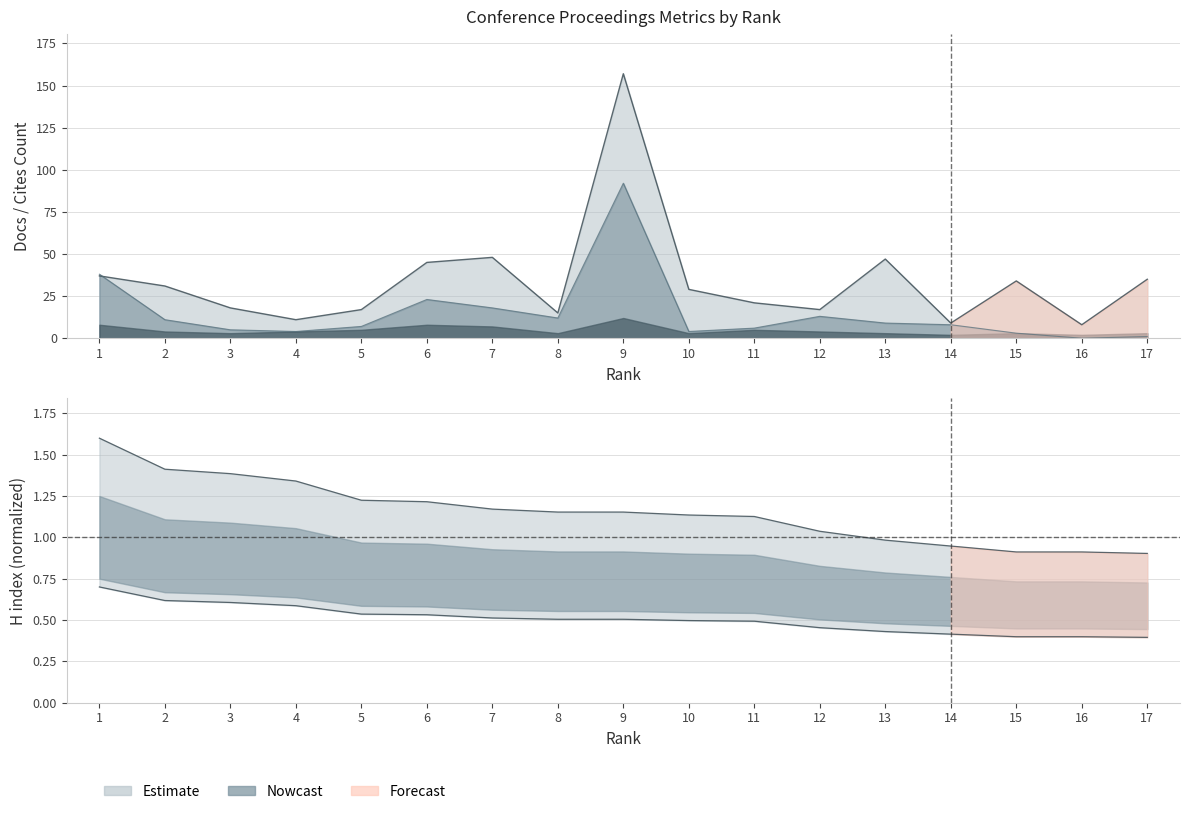

Reading left to right, extract all data points from this chart.

Total Cites (3years): 37.0	31.0	18.0	11.0	17.0	45.0	48.0	15.0	157.0	29.0	21.0	17.0	47.0	9.0	34.0	8.0	35.0
Citable Docs. (3years): 38.0	11.0	5.0	4.0	7.0	23.0	18.0	12.0	92.0	4.0	6.0	13.0	9.0	8.0	3.0	0.0	1.0
H index: 1.6	1.4	1.4	1.3	1.2	1.2	1.2	1.2	1.2	1.1	1.1	1.0	1.0	0.9	0.9	0.9	0.9